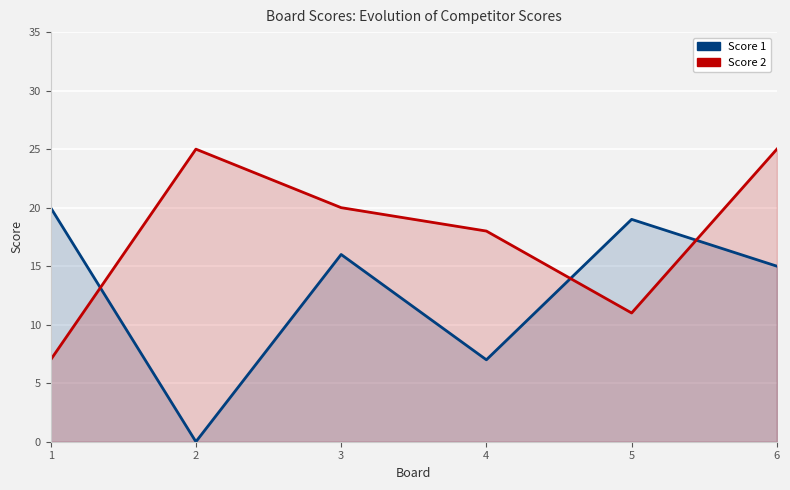

At 6, list the series in order from smallest to largest.

Score 1, Score 2